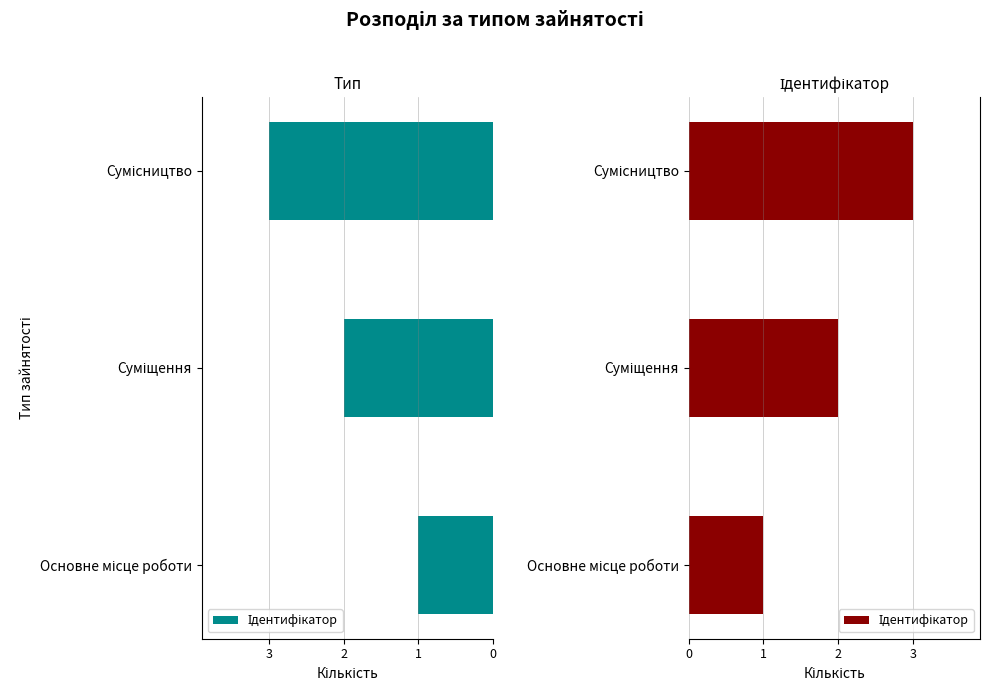

Reading left to right, what are all the values shown in this chart?

1	2	3